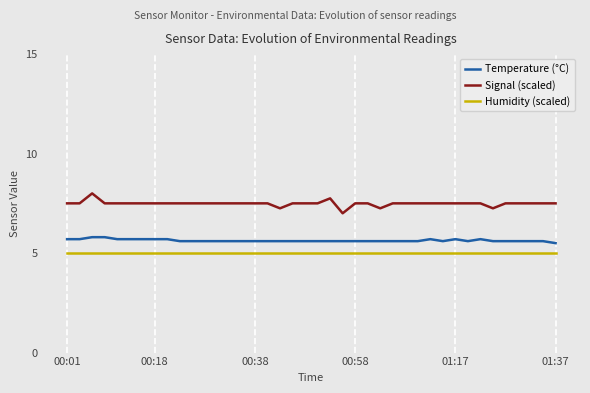

What is the sum of all Signal (scaled) values?

299.5